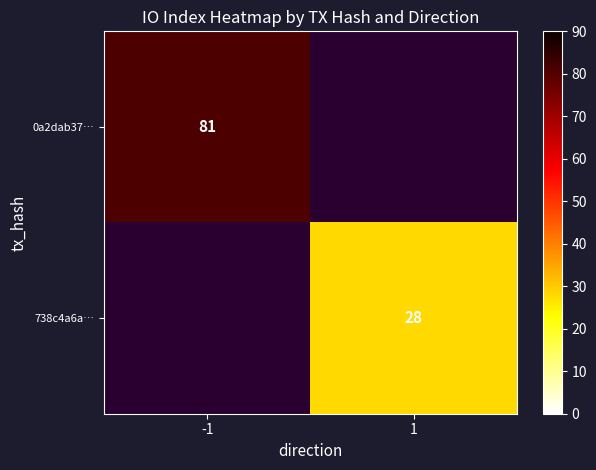

Is it true that 738c4a6a… equals 15 at 1?

False